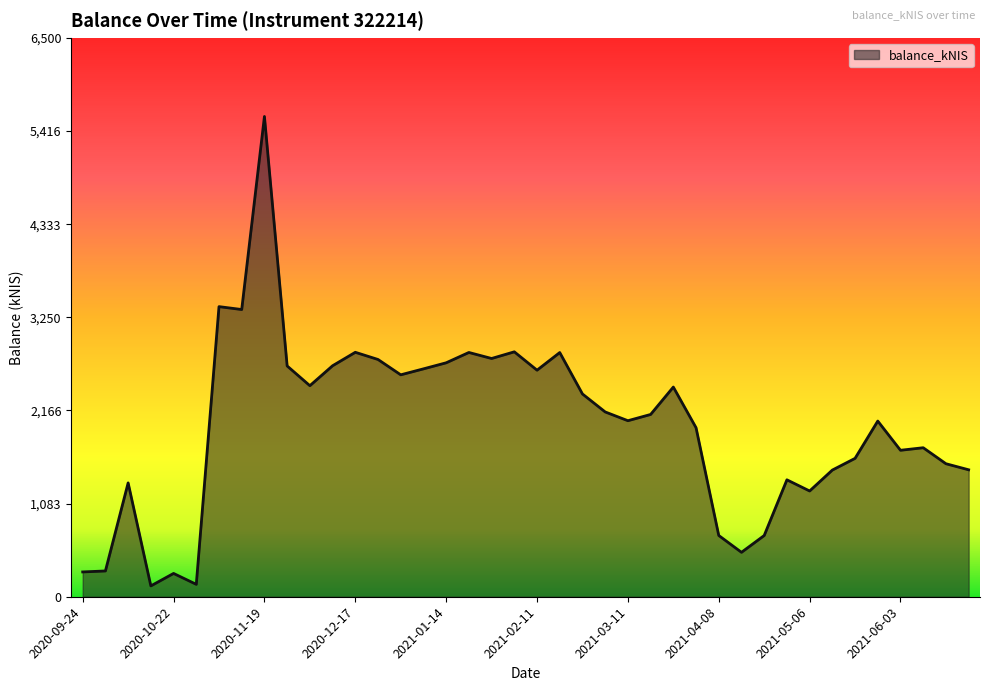

True or false: there are more than 0 points higher than both neighbors.

True